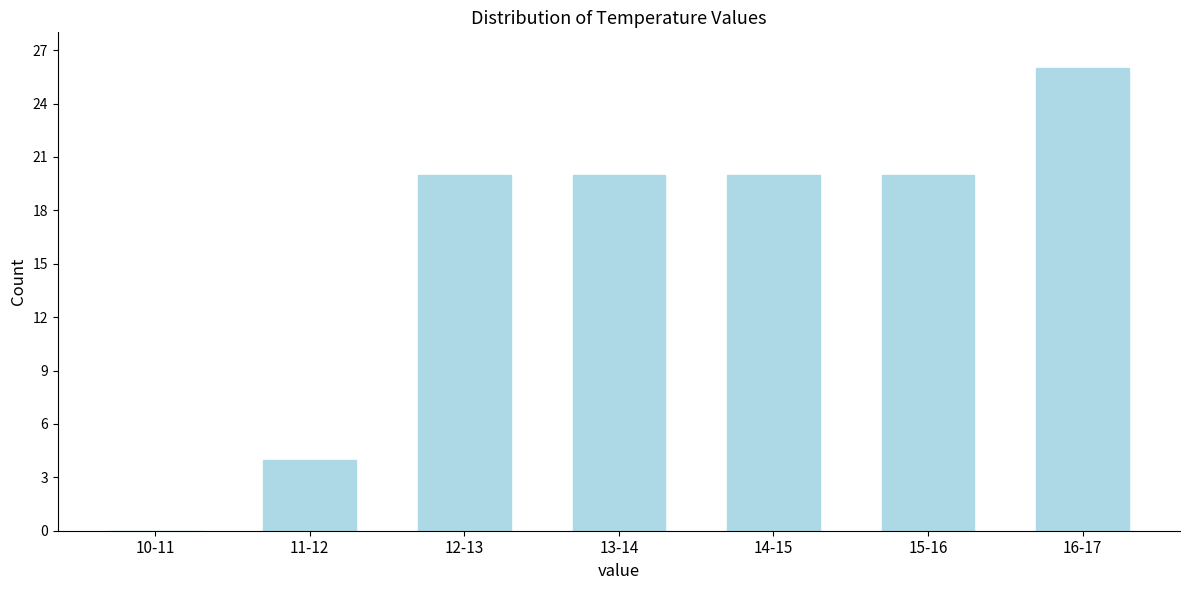

Reading left to right, list all the values displayed in this chart.

10-11=0	11-12=4	12-13=20	13-14=20	14-15=20	15-16=20	16-17=26